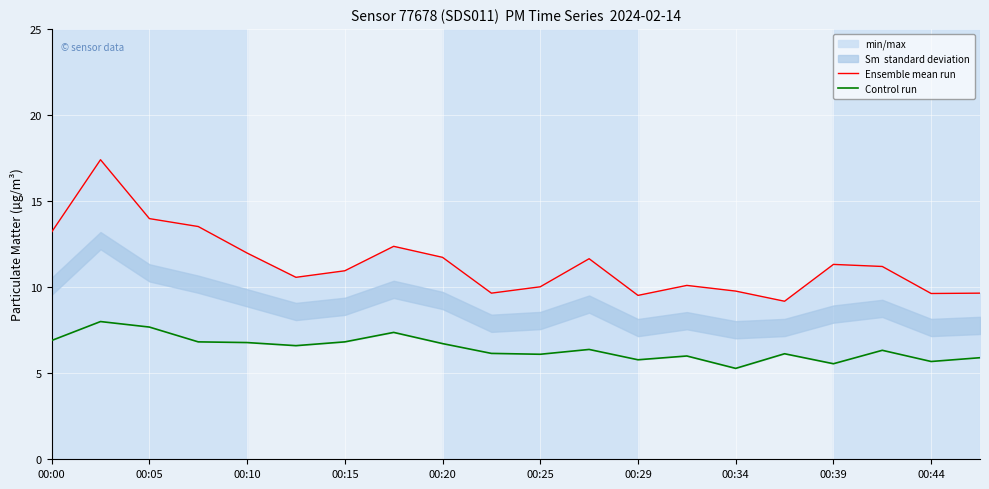

How many interior local peaks does the Control run series have?

6